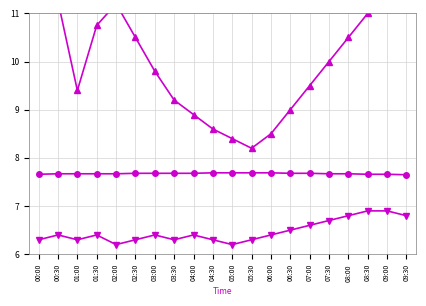

What is the greatest value displayed?

45.0